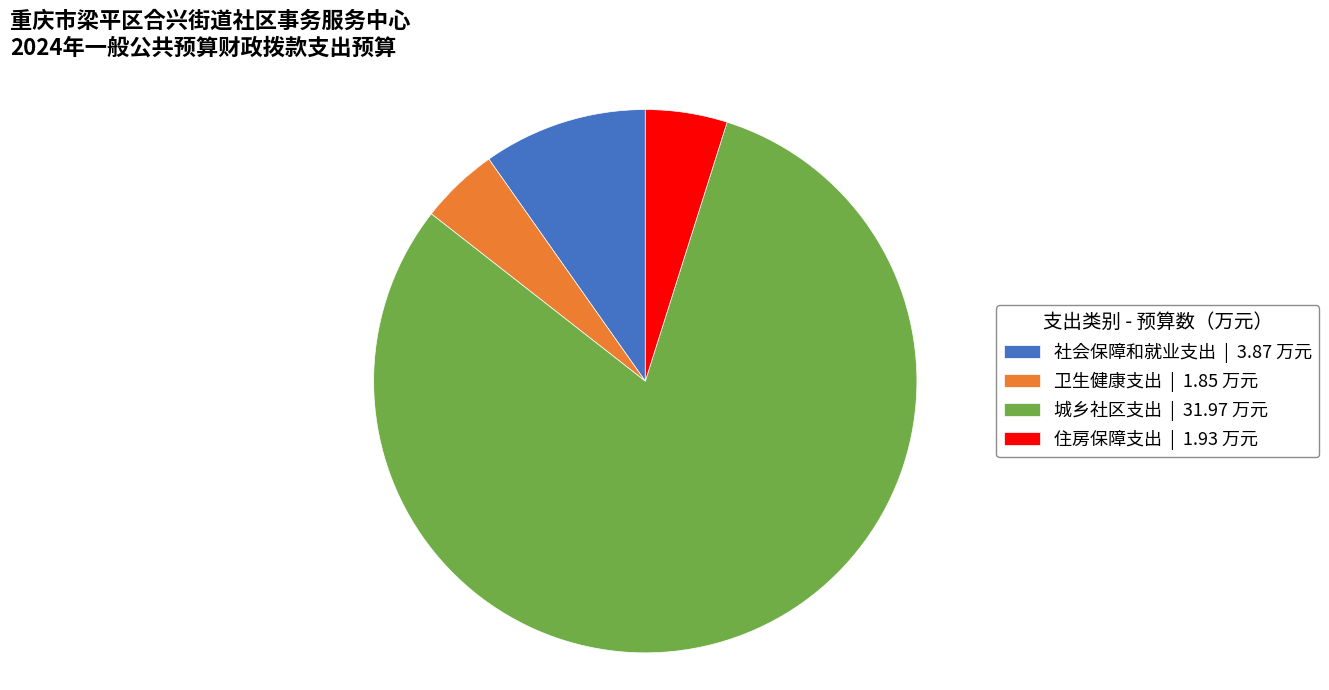

Approximately how many times larger is the value at 城乡社区支出 | 31.97 万元 compared to 住房保障支出 | 1.93 万元?

16.6